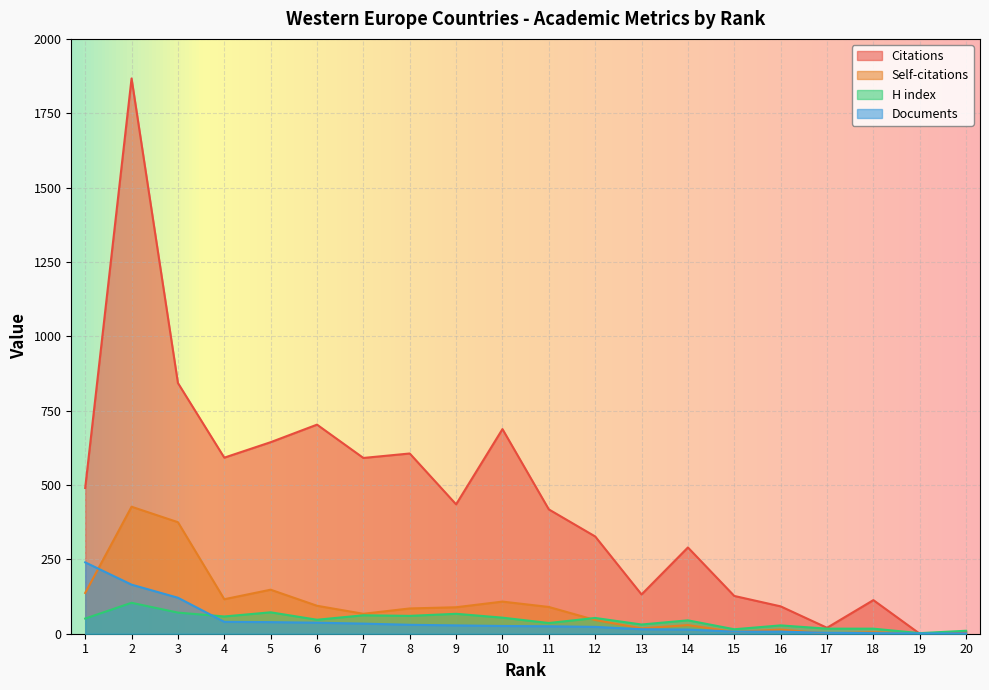

How many times do H index and Self-citations cross each other?

1